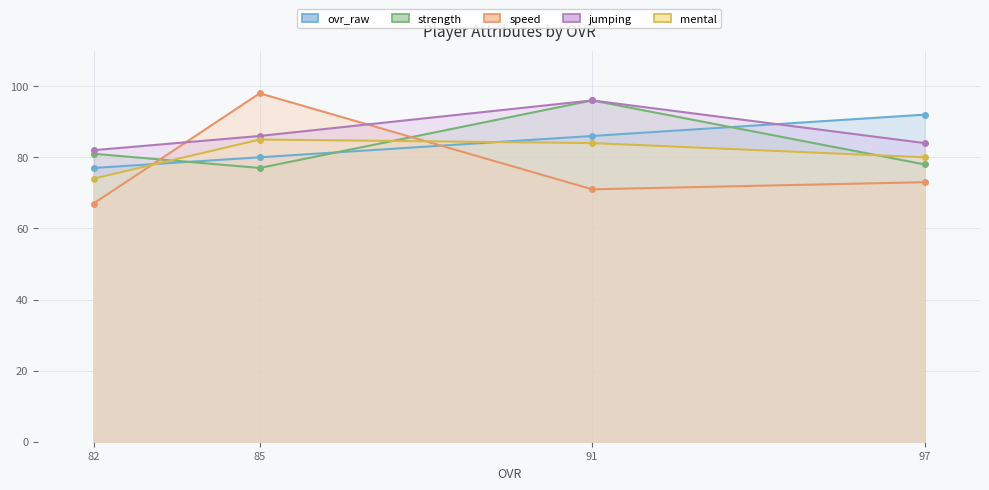

At how many categories does at least one series exceed 87?

3